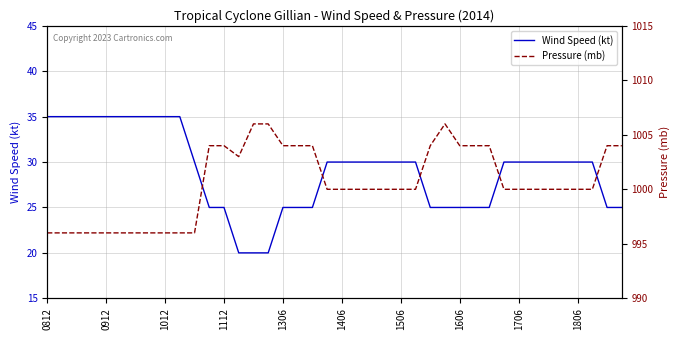

What is the lowest value of the Wind Speed (kt) series?

20